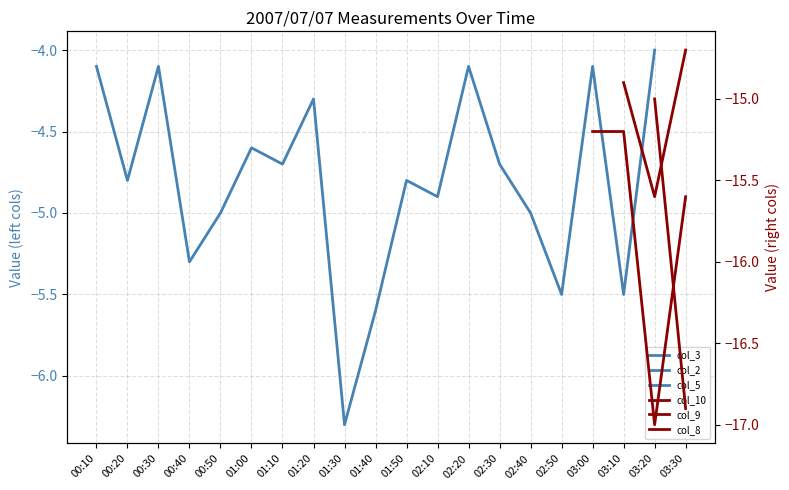

List the series in order of their peak value, highest first.

col_3, col_2, col_5, col_10, col_9, col_8